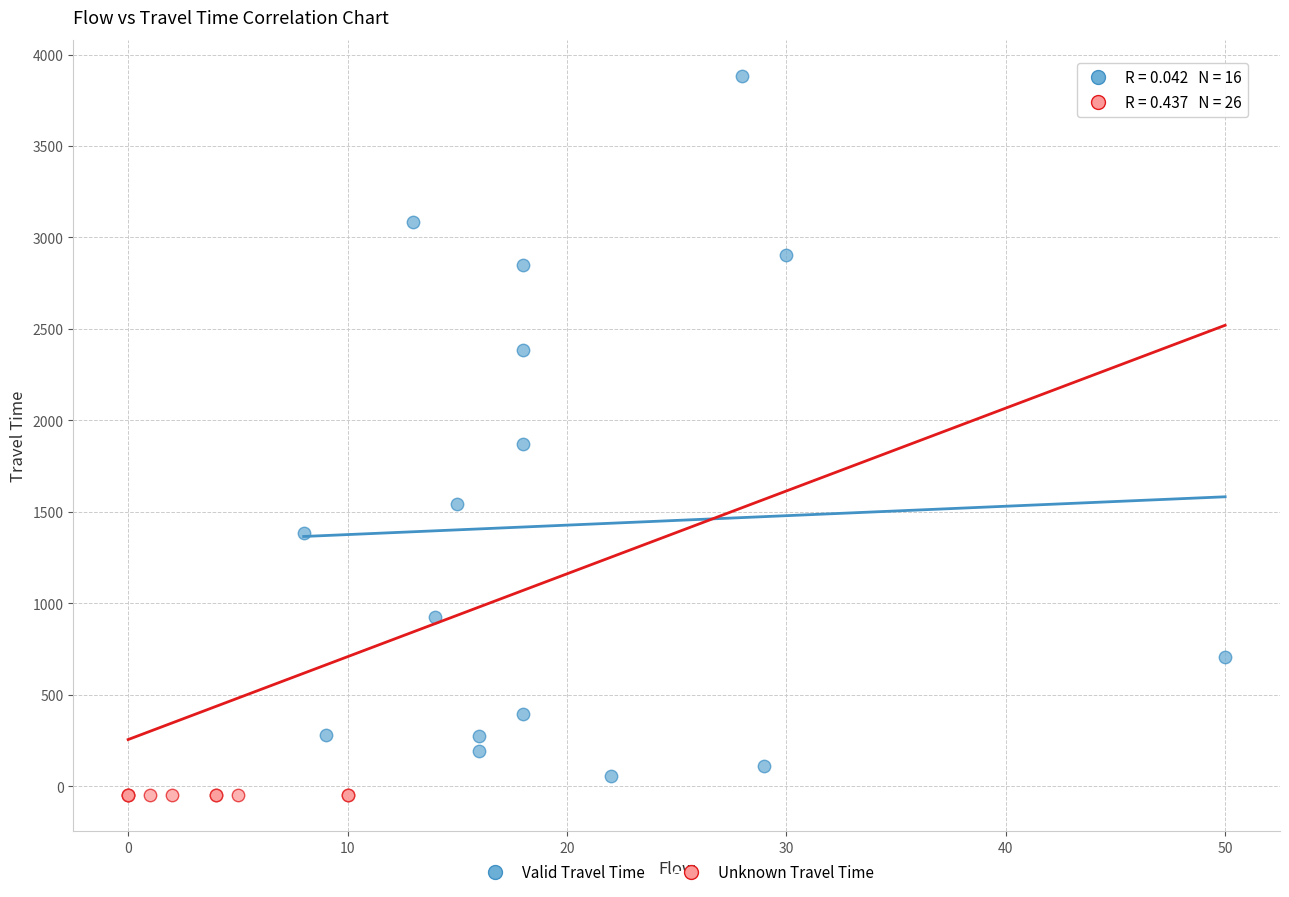

What are all the series names shown in the legend?

Valid Travel Time, Unknown Travel Time